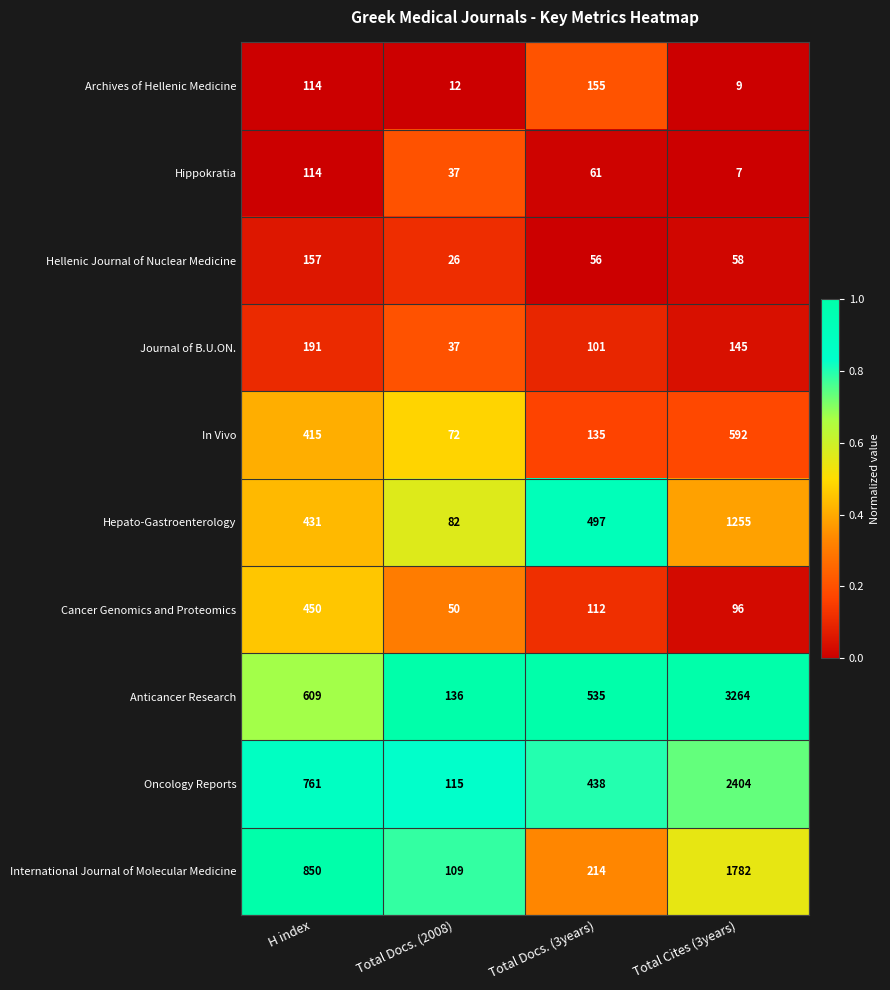

What is the maximum value shown in the chart?

3264